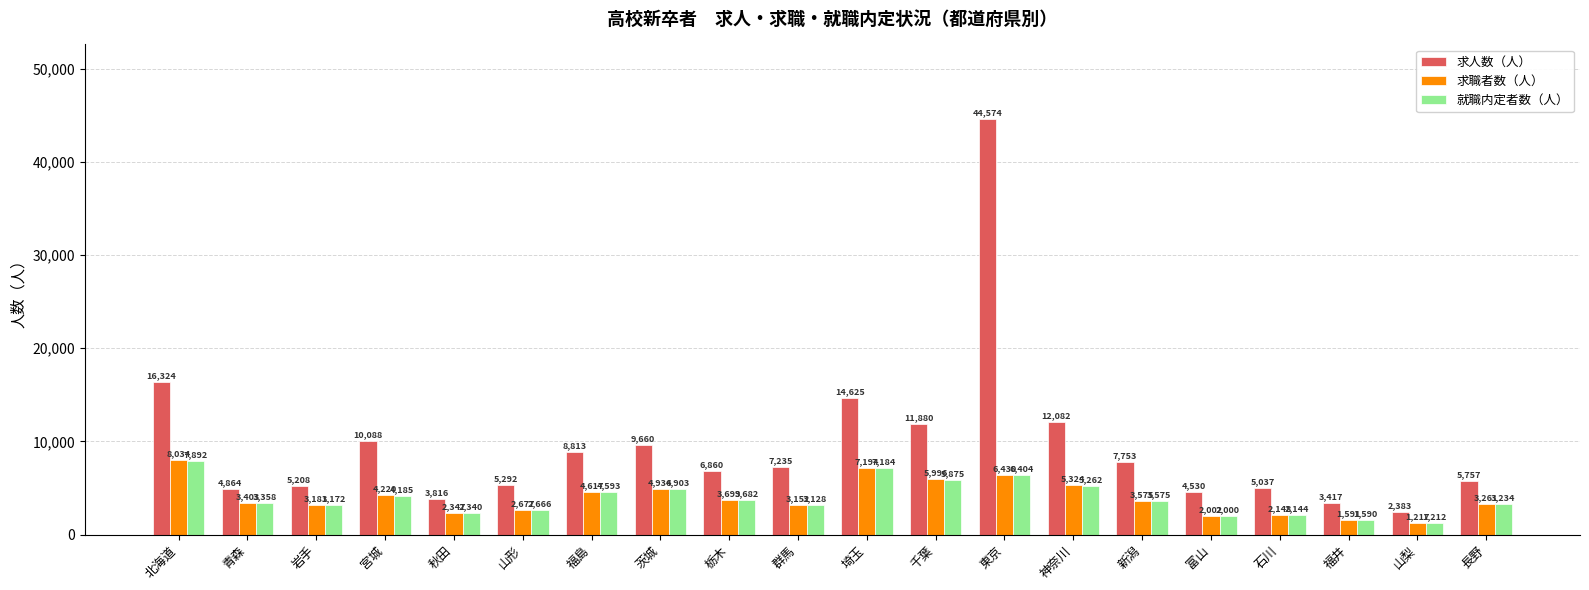

What are all the series names shown in the legend?

求人数（人）, 求職者数（人）, 就職内定者数（人）